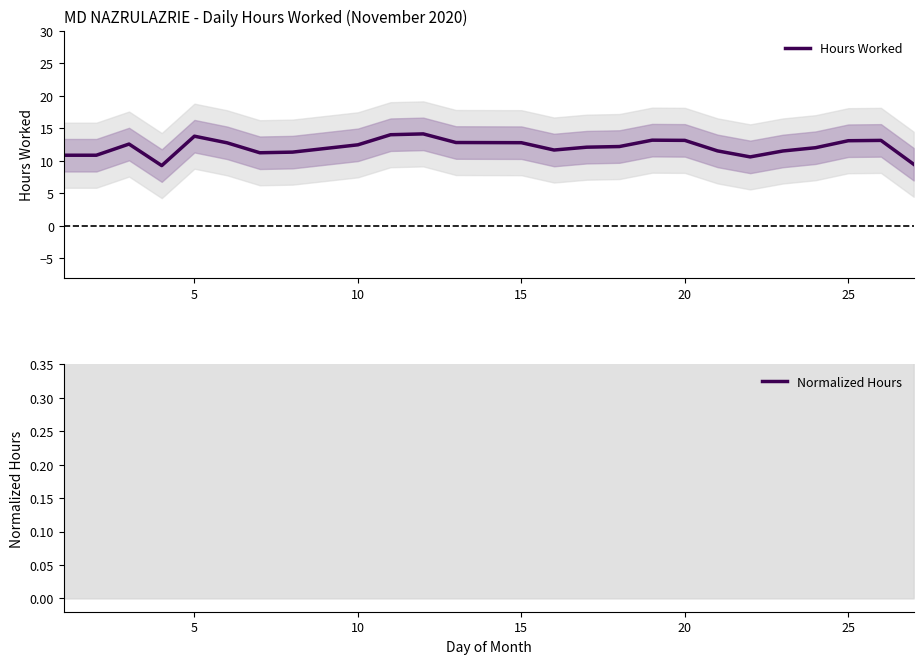

True or false: Hours Worked and Normalized Hours intersect in this chart.

False